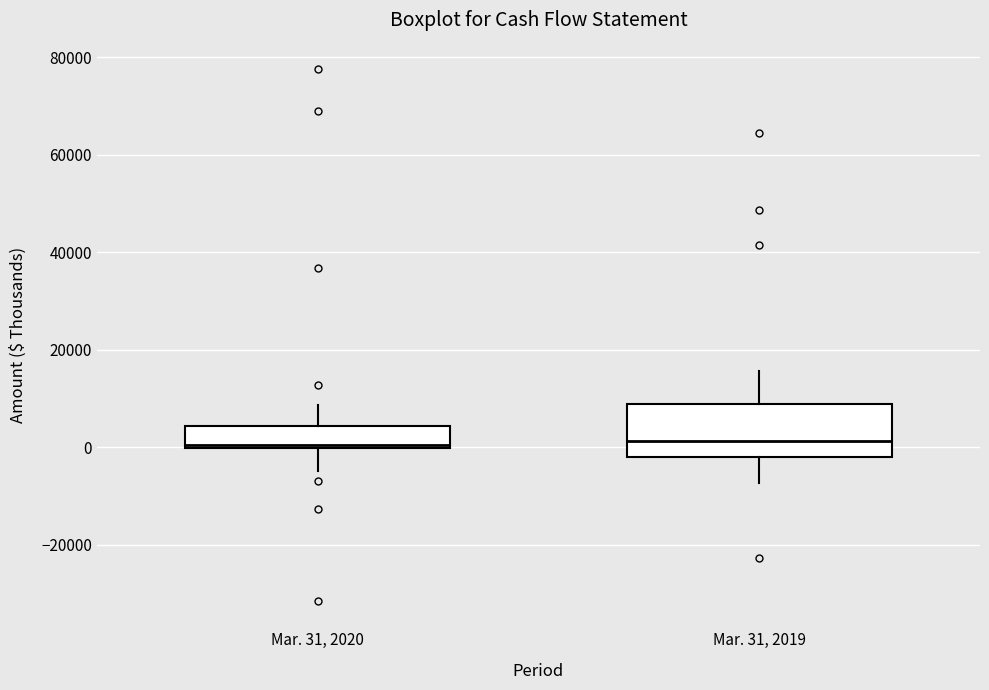

Which box is the tallest, from its lower edge to its upper edge?

Mar. 31, 2019